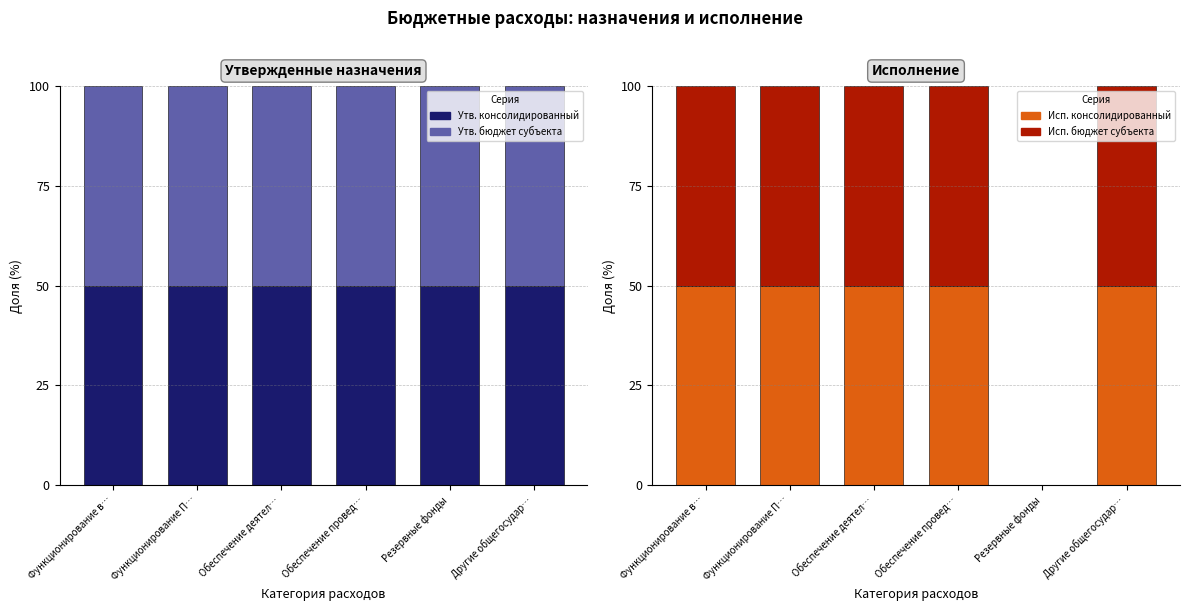

At how many categories does at least one series exceed 40?

6